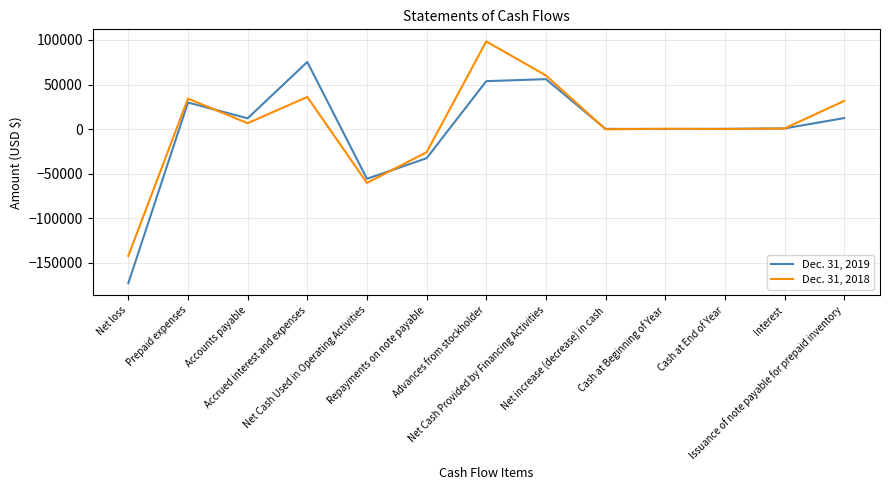

What is the approximate value of Dec. 31, 2018 at Issuance of note payable for prepaid inventory, to the nearest 50?

31600